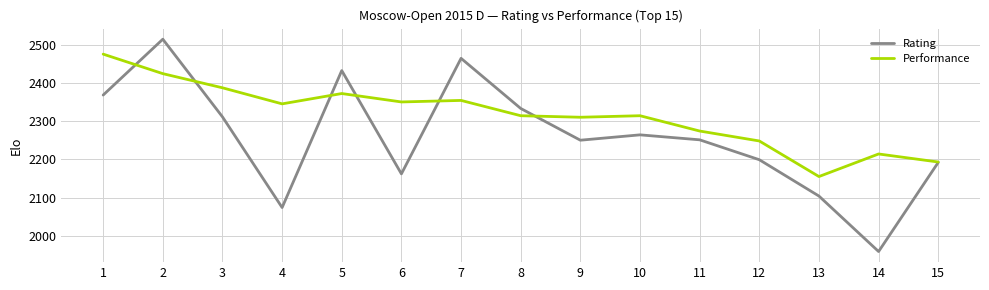

List the series in order of their overall mean, lowest first.

Rating, Performance